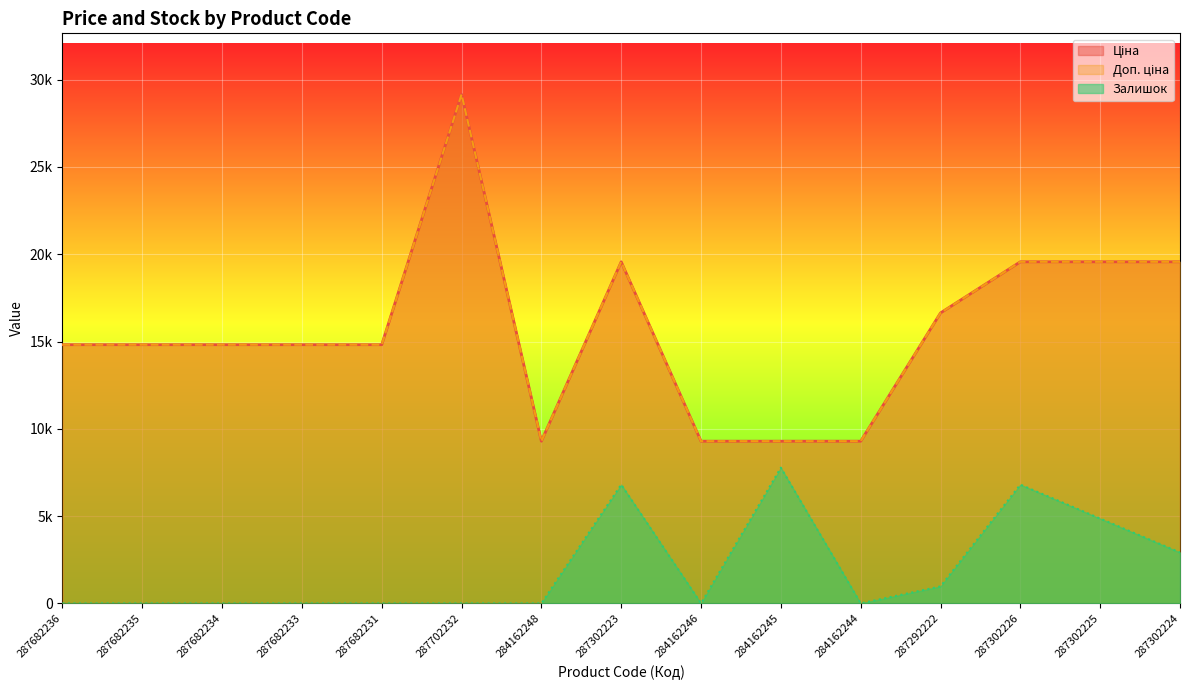

What is the label of the 15th point from the left?

287302224